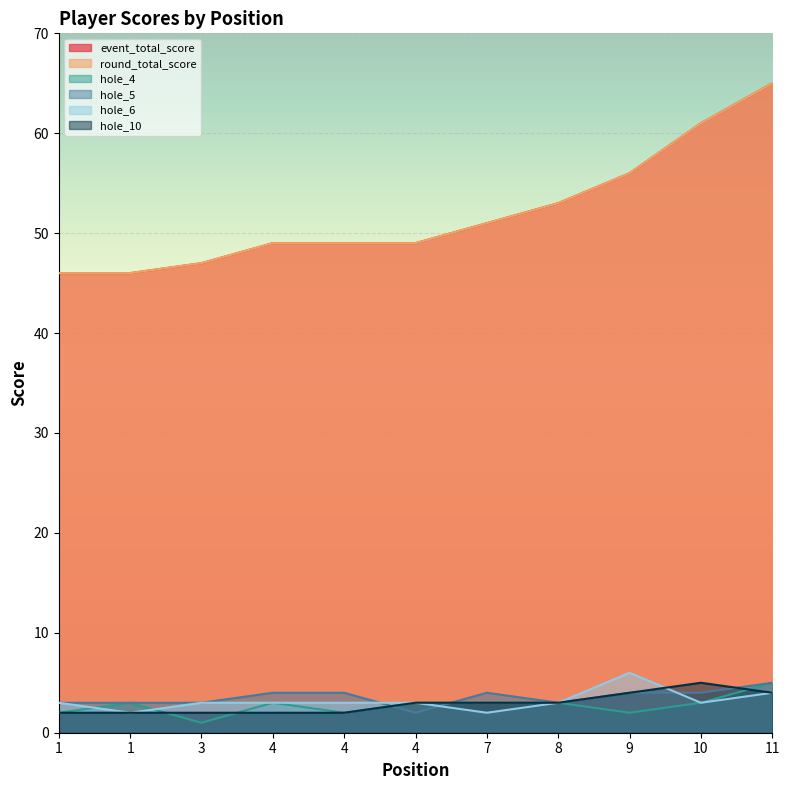

Which category has the lowest value in the round_total_score series?

1